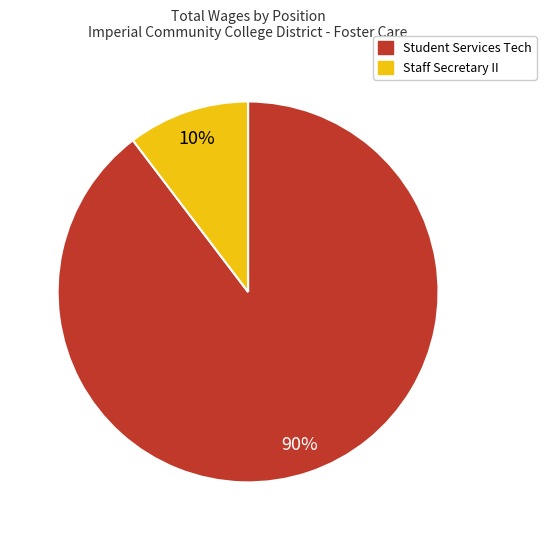

Between Staff Secretary II and Student Services Tech, which is larger?

Student Services Tech